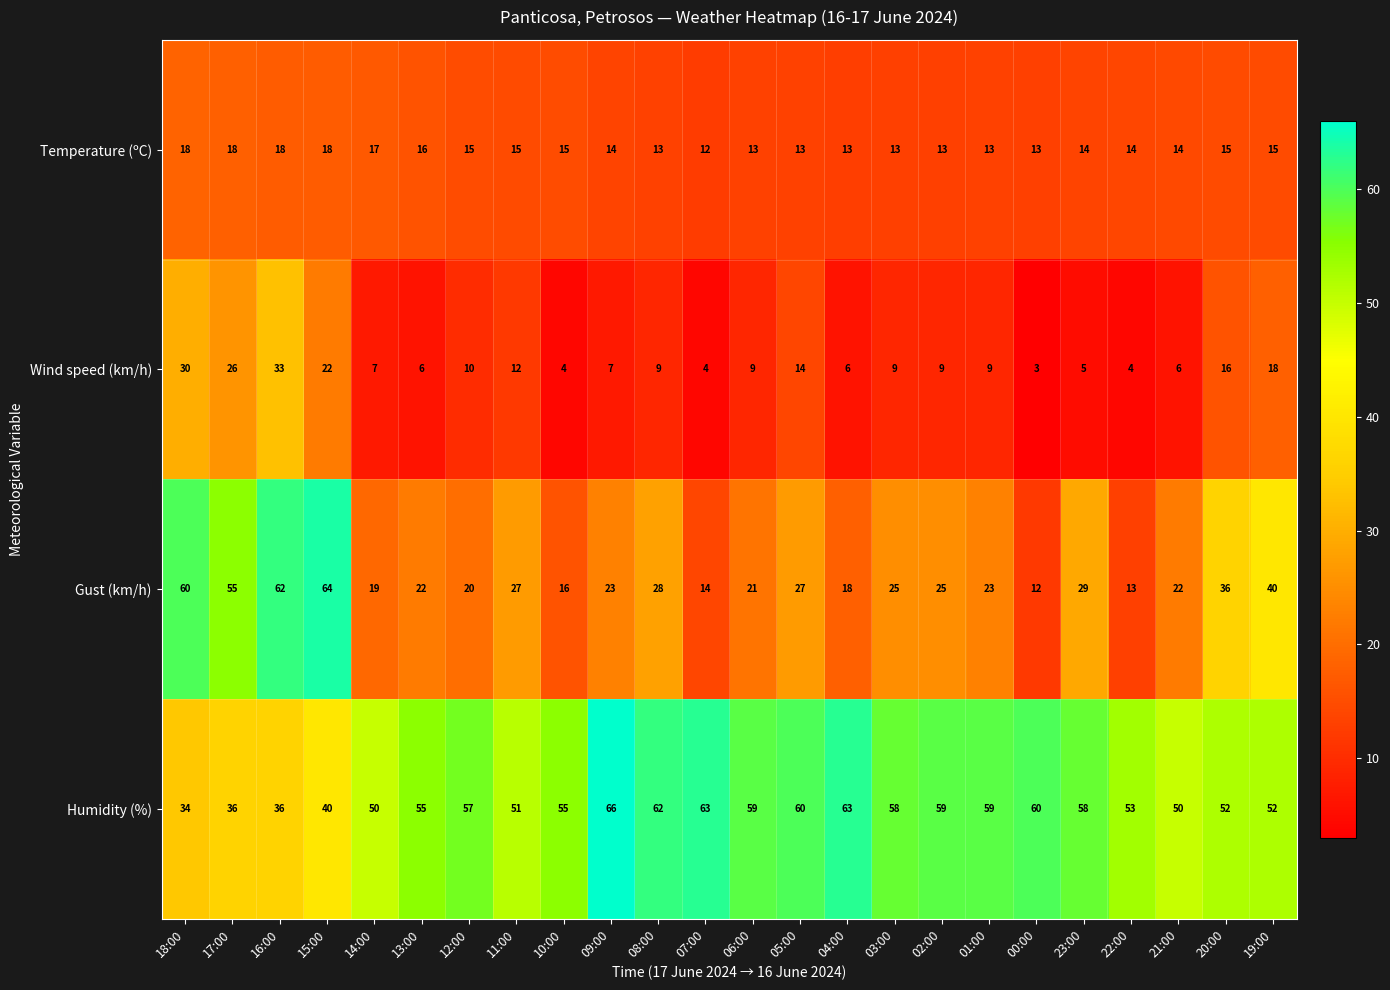

What is the difference between the Wind speed (km/h) values at 06:00 and 18:00?

21